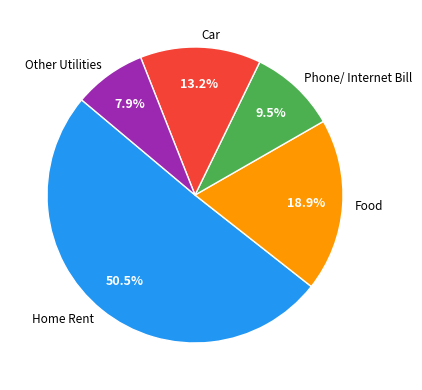

Does any single category account for the majority?

Yes